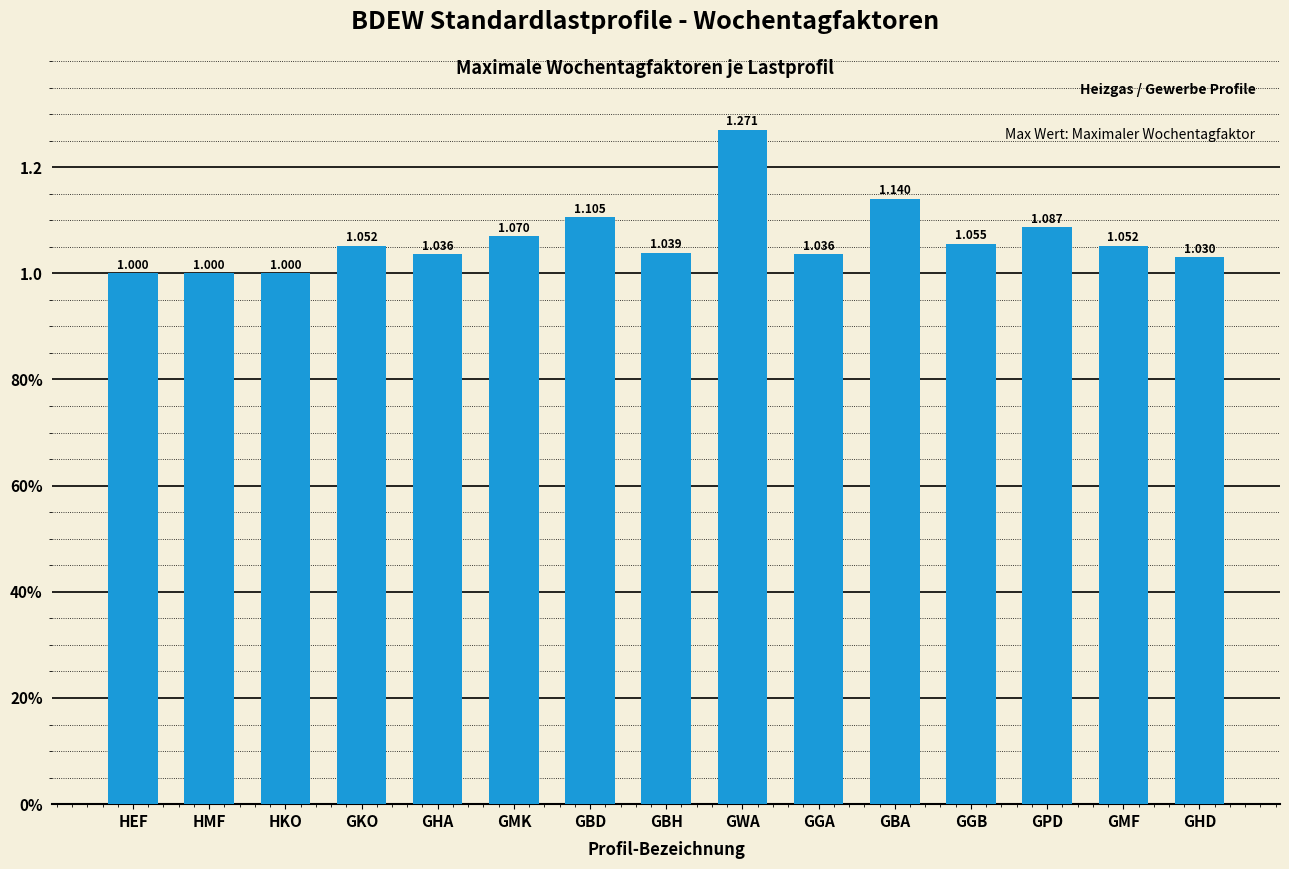

Are the bars horizontal?

No